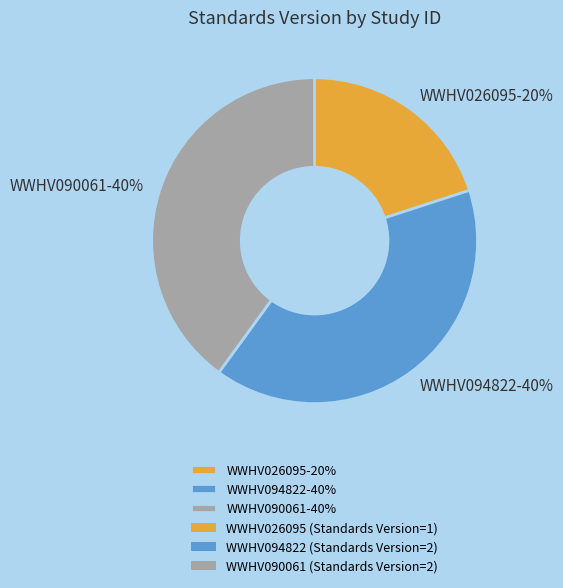

Is it true that WWHV090061 is 28% of the pie?

False